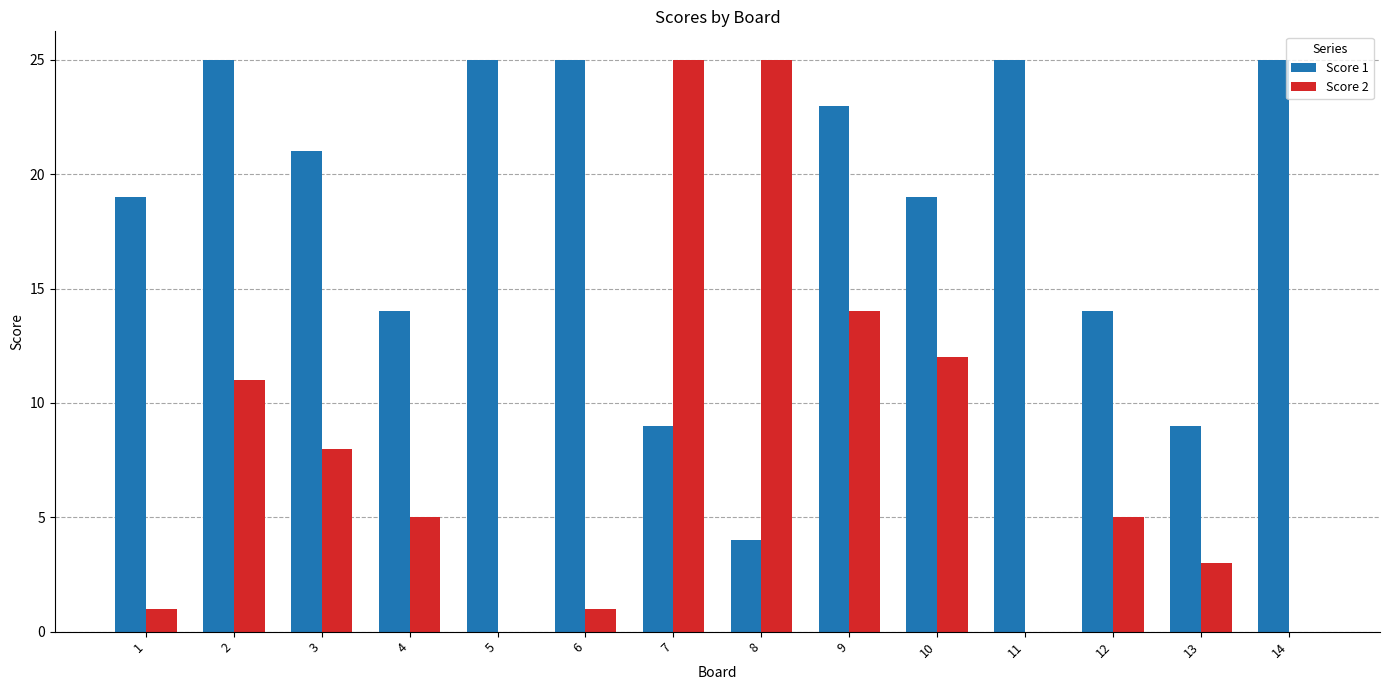

How many series are shown in this chart?

2